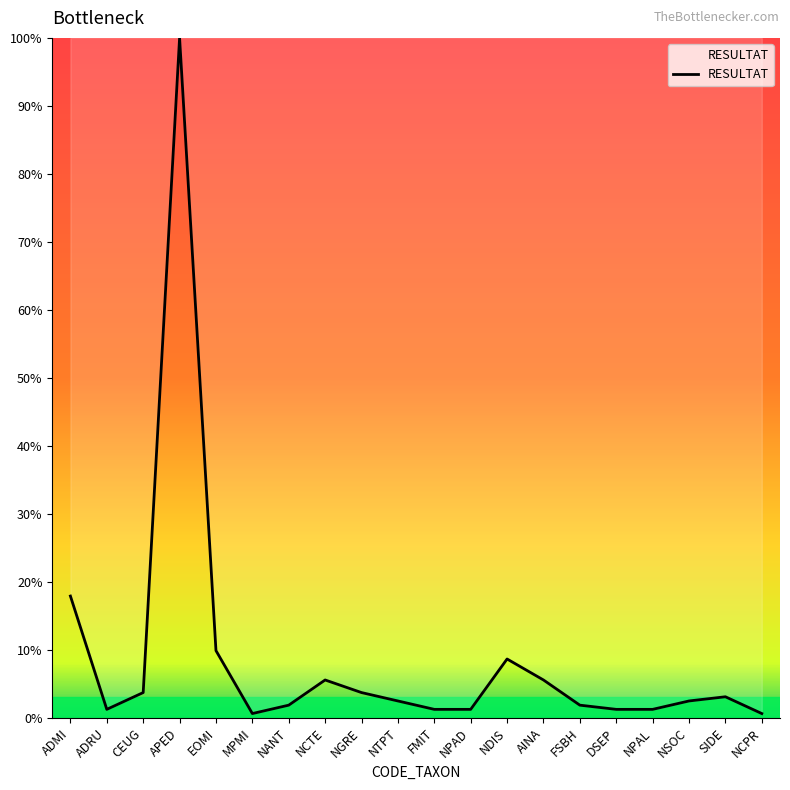

Where is the first local minimum?

ADRU